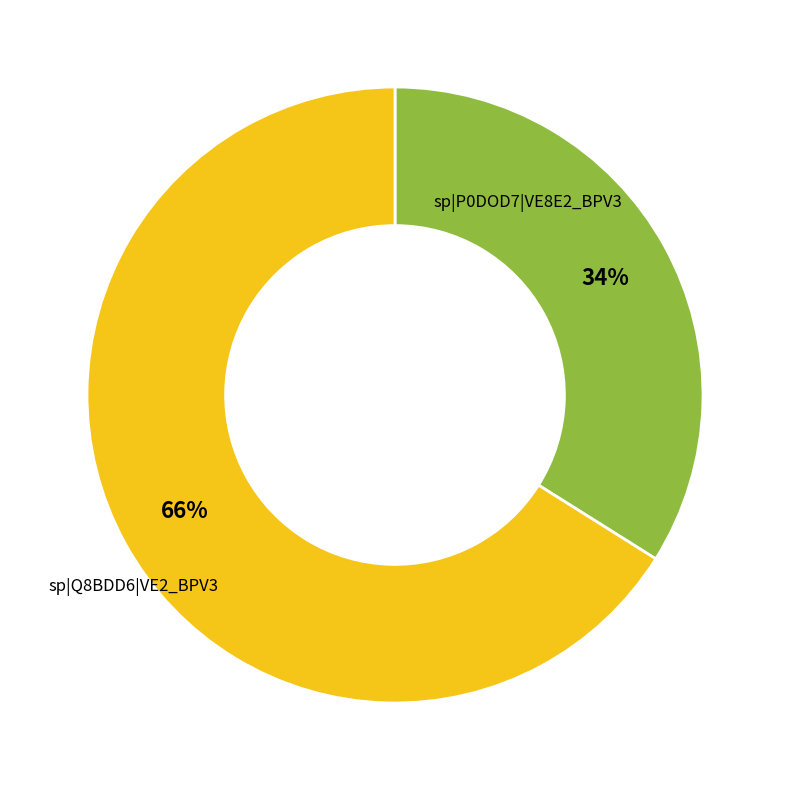

Is the sum of sp|P0DOD7|VE8E2_BPV3 and sp|Q8BDD6|VE2_BPV3 greater than half?

Yes